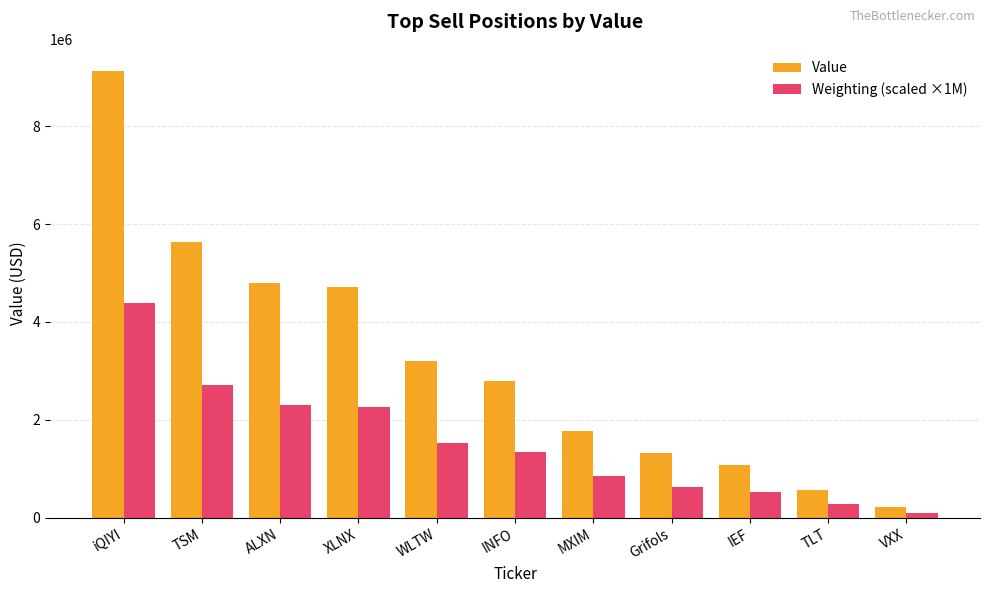

At which label does Weighting (scaled ×1M) reach its peak?

iQIYI